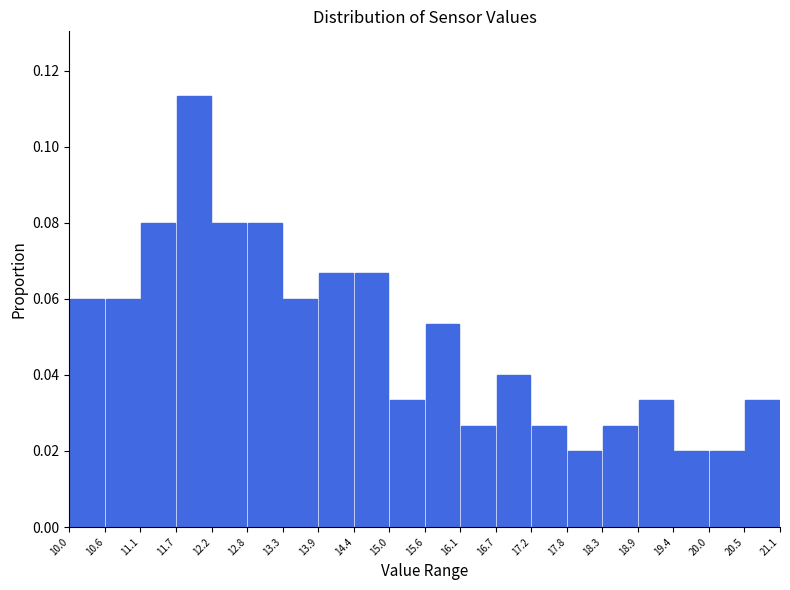

How tall is the bar that spans 11.7 to 12.2 on the x-axis? The values are not printed on the chart, so give them approximately, as read against the axis.

0.114